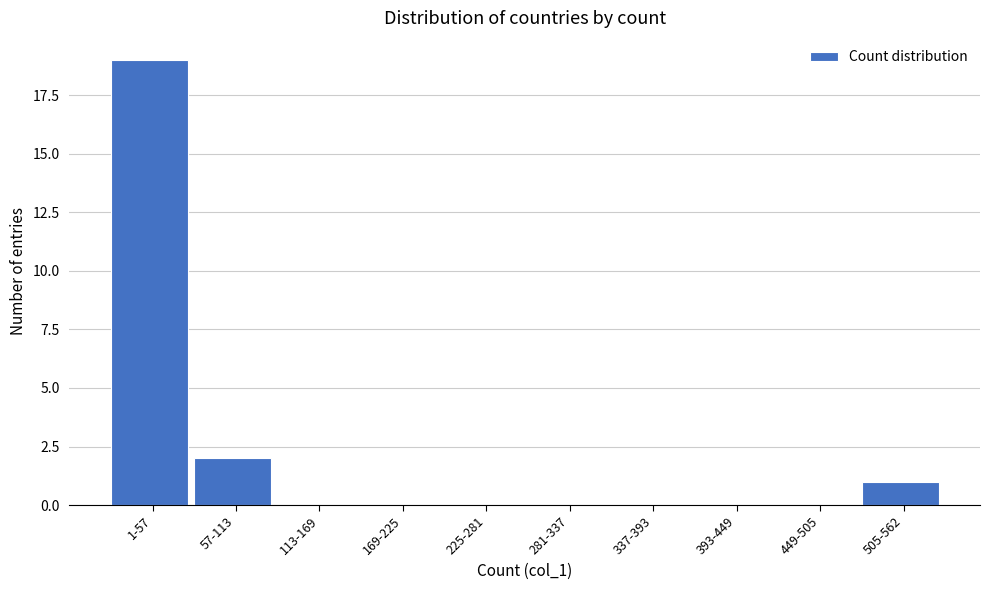

Reading left to right, transcribe all the data shown in this chart.

1-57=19	57-113=2	113-169=0	169-225=0	225-281=0	281-337=0	337-393=0	393-449=0	449-505=0	505-562=1